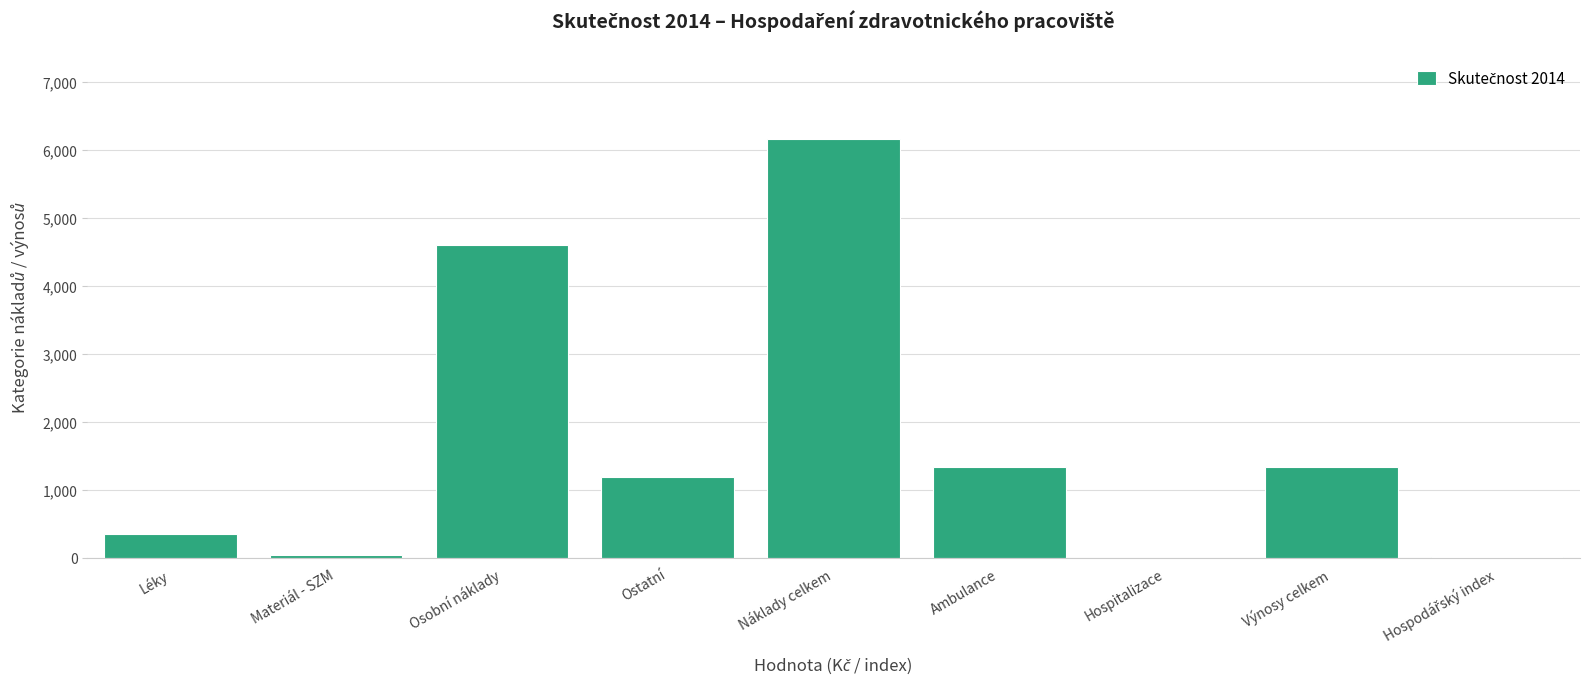

At which label is the value closest to 3081?

Osobní náklady